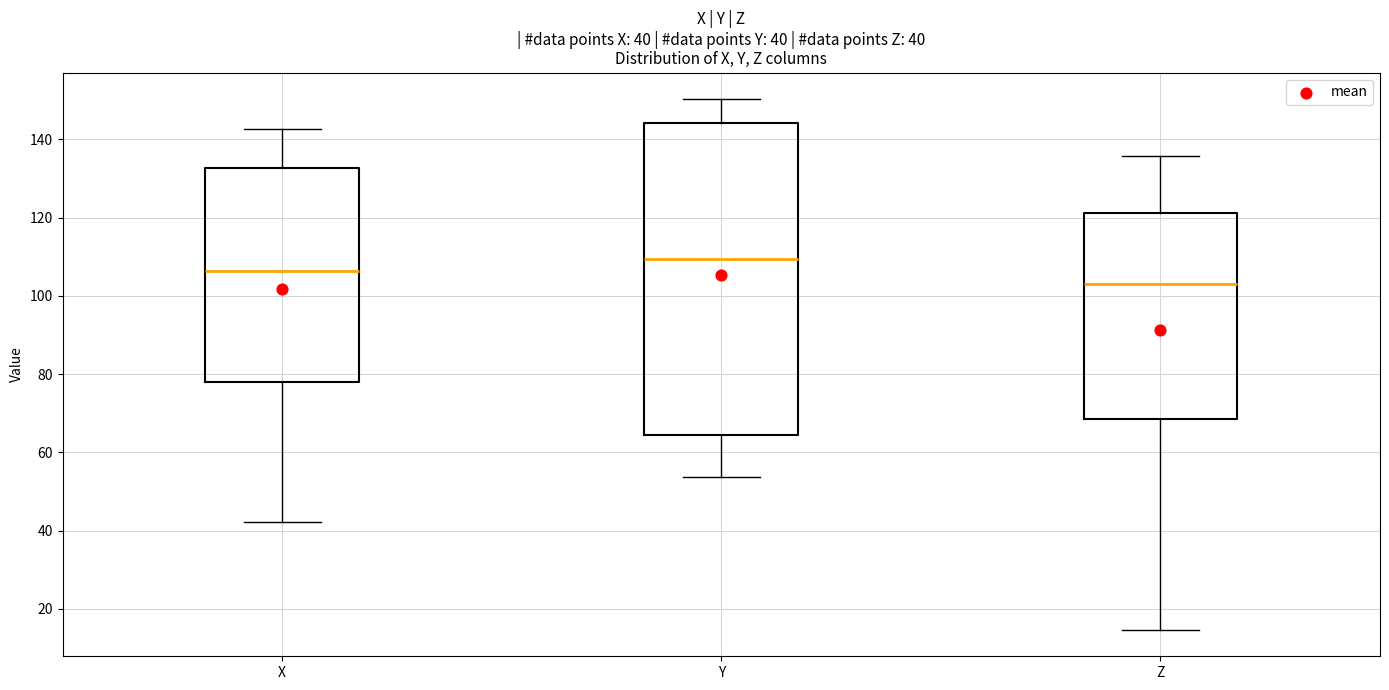

Which box is the tallest, from its lower edge to its upper edge?

Y